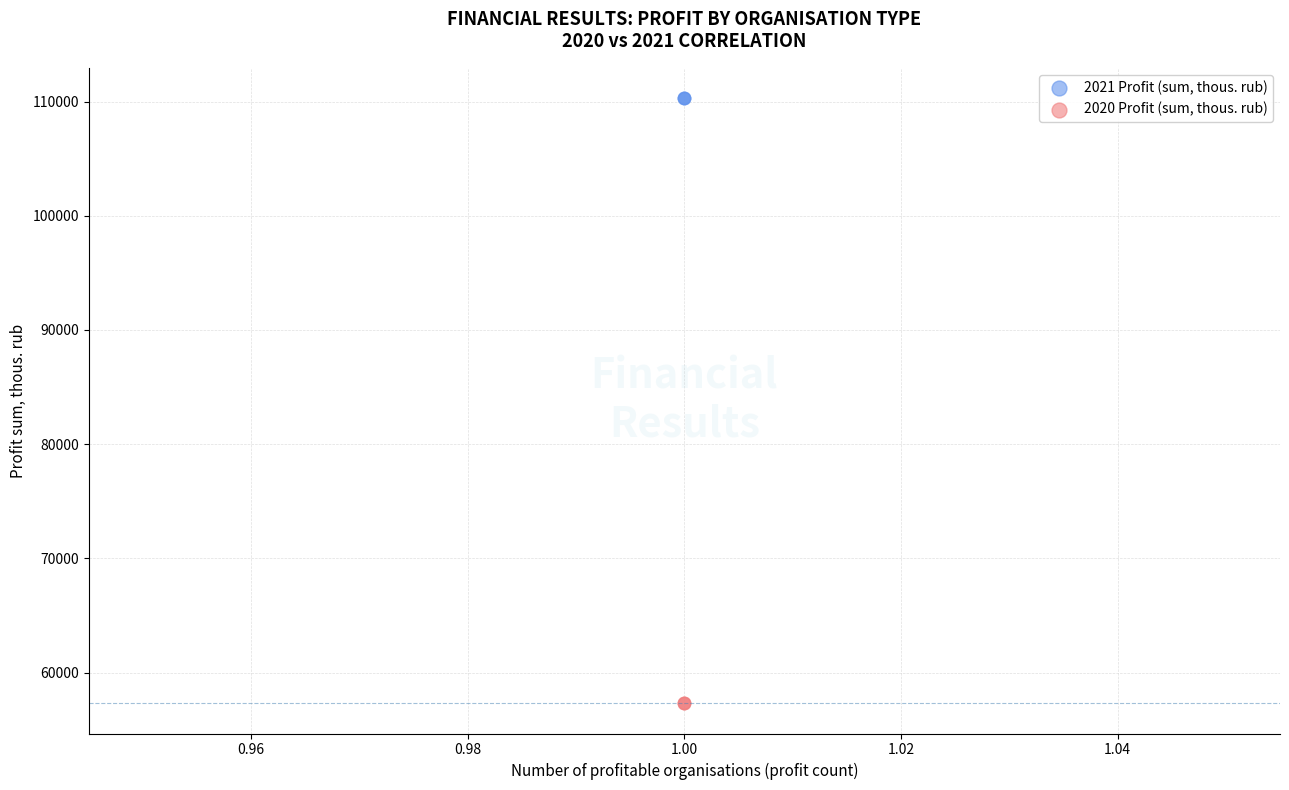

Which series reaches the maximum Y coordinate?

2021 Profit (sum, thous. rub)